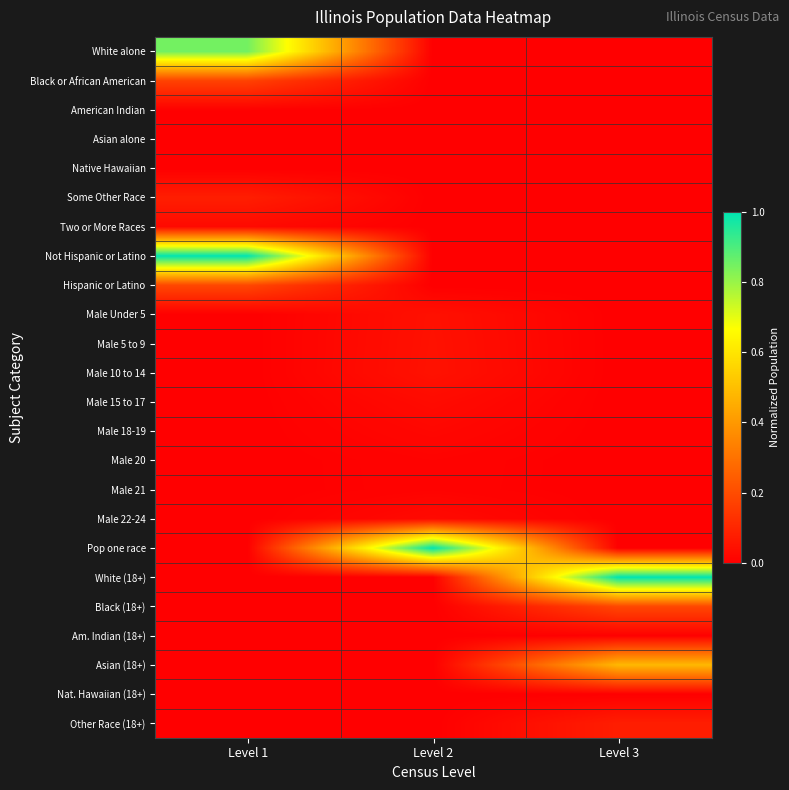

At which category is the sum across all series the highest?

Level 1